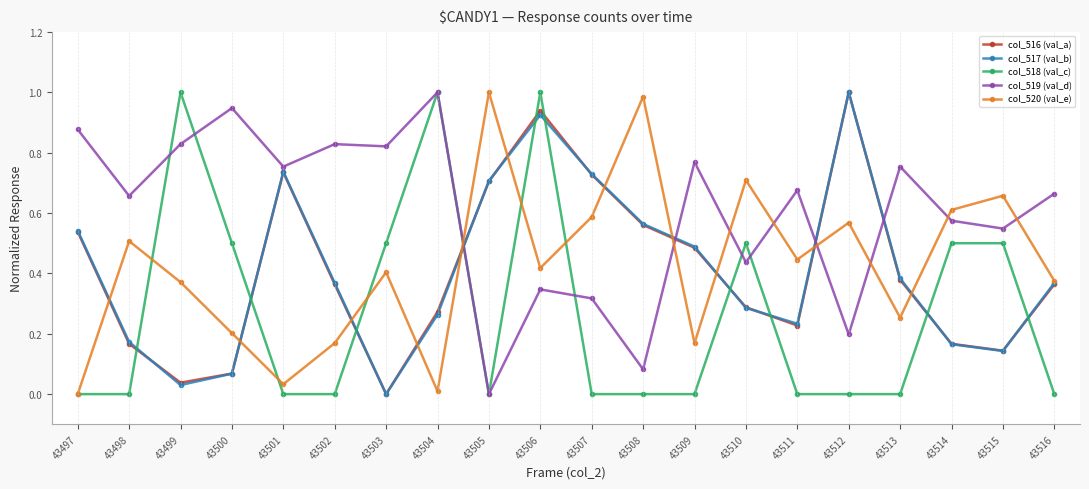

Count the number of categories in the chart.

20